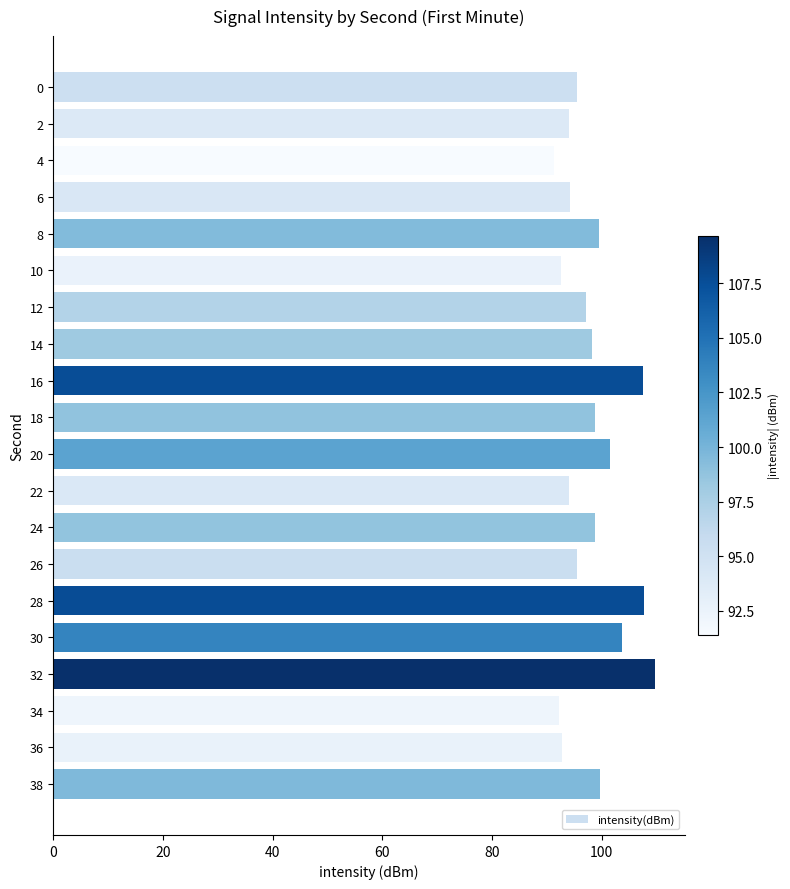

What is the value of the 9th bar from the top?

107.6